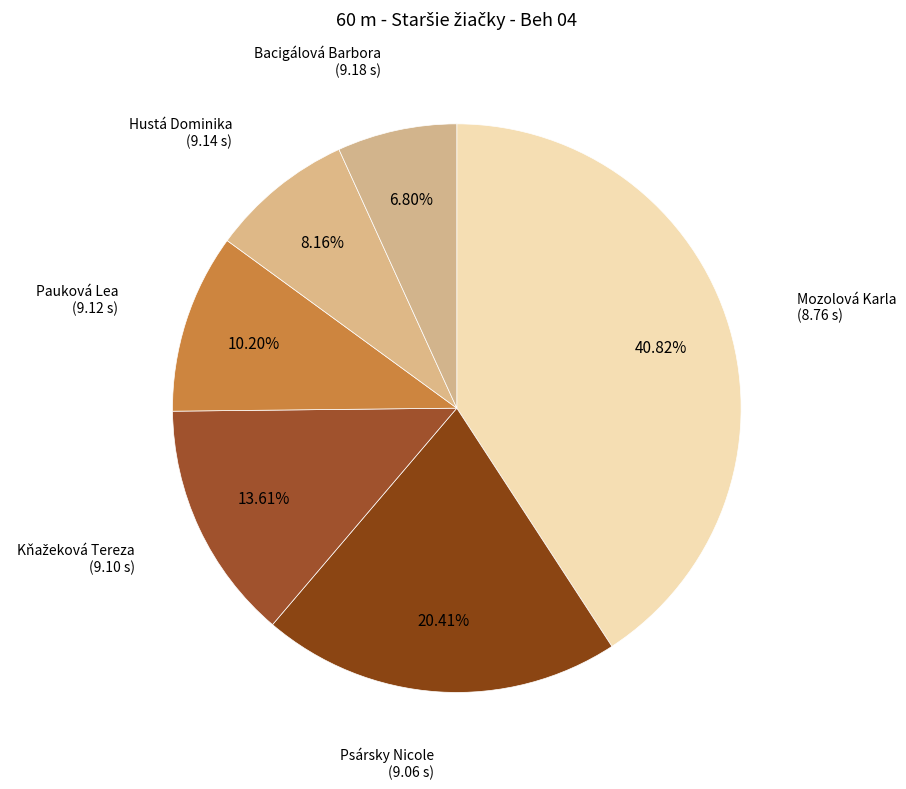

Count the number of slices in the pie.

6